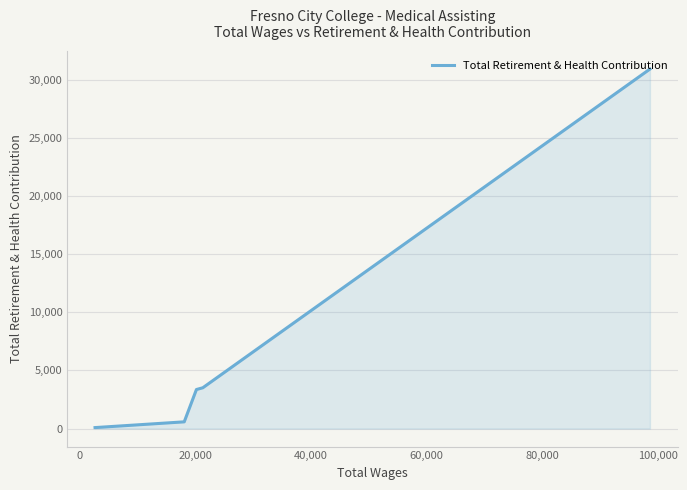

What is the difference between the maximum and second lowest values?

30326